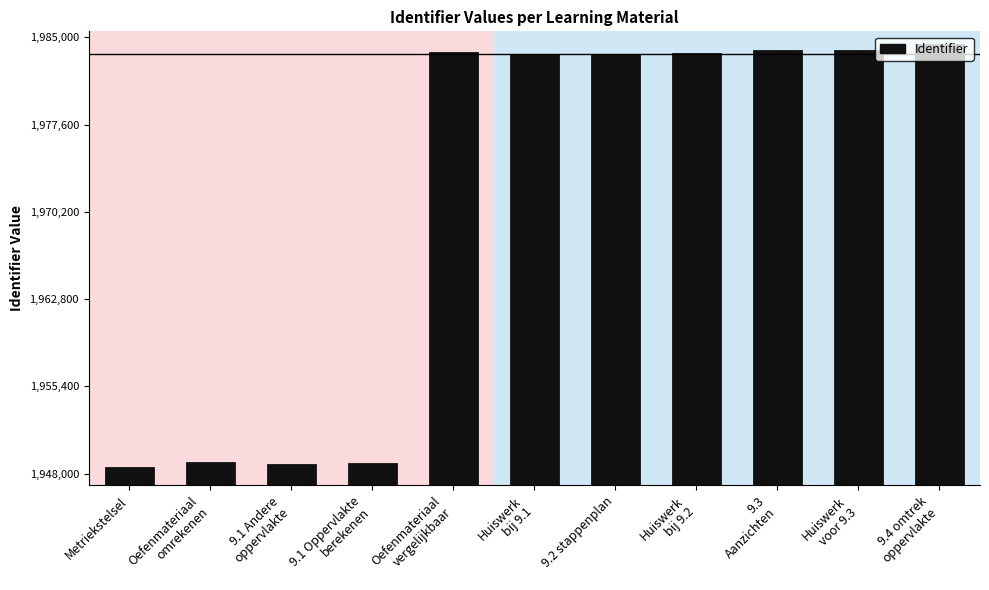

What is the label of the 6th bar from the right?

Huiswerk
bij 9.1